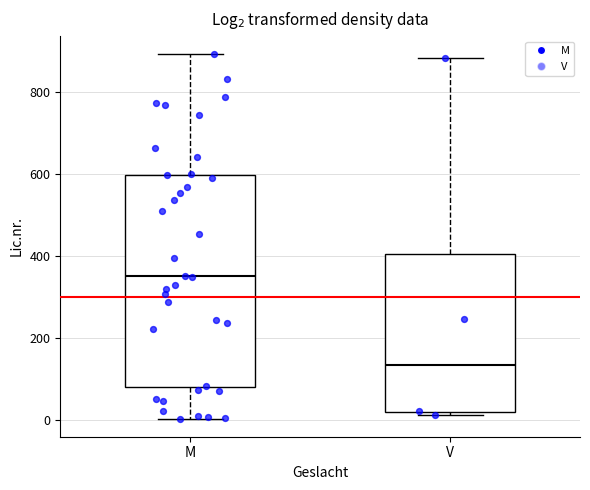

Where is the lower edge of the box for M on the y-axis? The values are not printed on the chart, so give them approximately, as read against the axis.

80